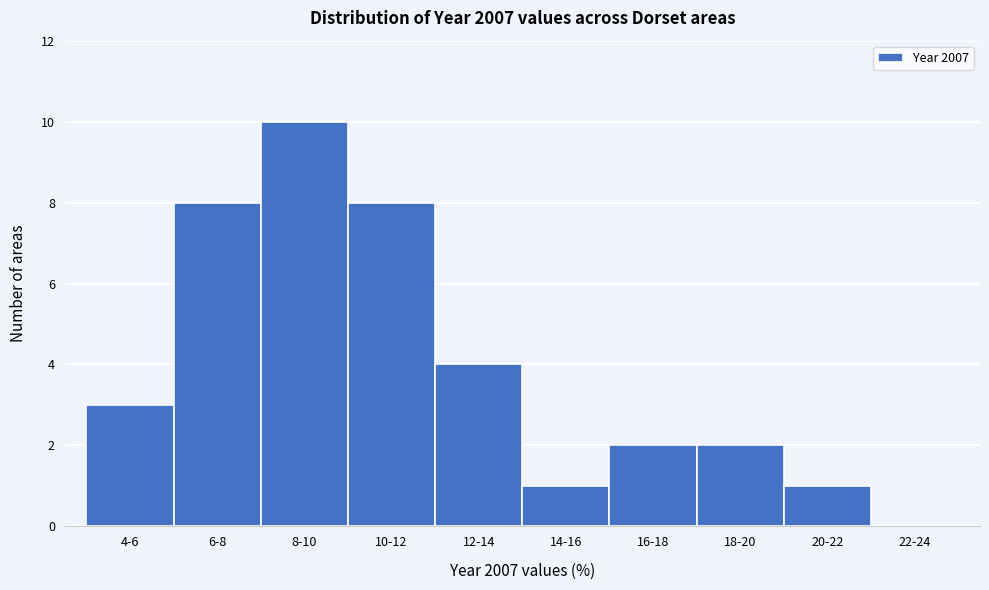

Reading right to left, list all the values displayed in this chart.

22-24=0	20-22=1	18-20=2	16-18=2	14-16=1	12-14=4	10-12=8	8-10=10	6-8=8	4-6=3